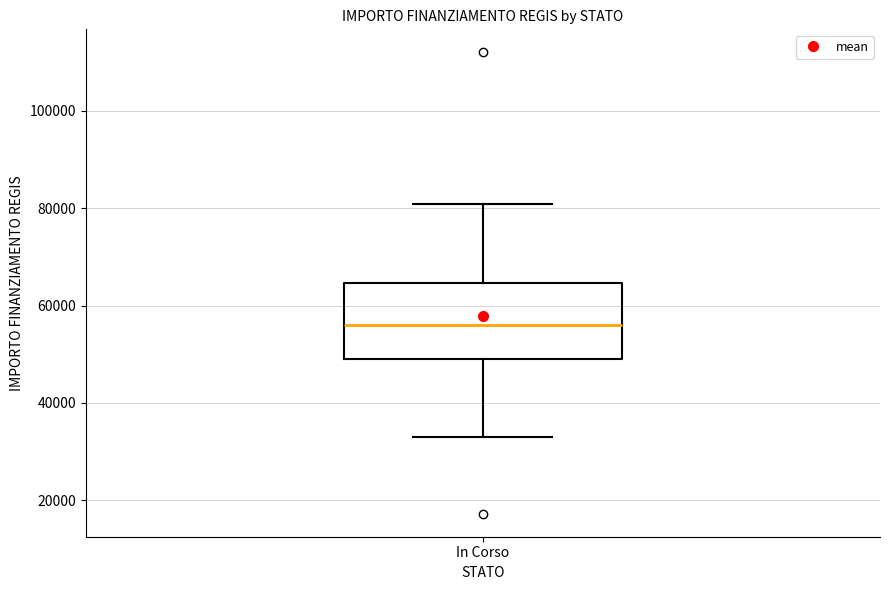

Where does the lower whisker of the box for In Corso end on the y-axis? The values are not printed on the chart, so give them approximately, as read against the axis.

32000